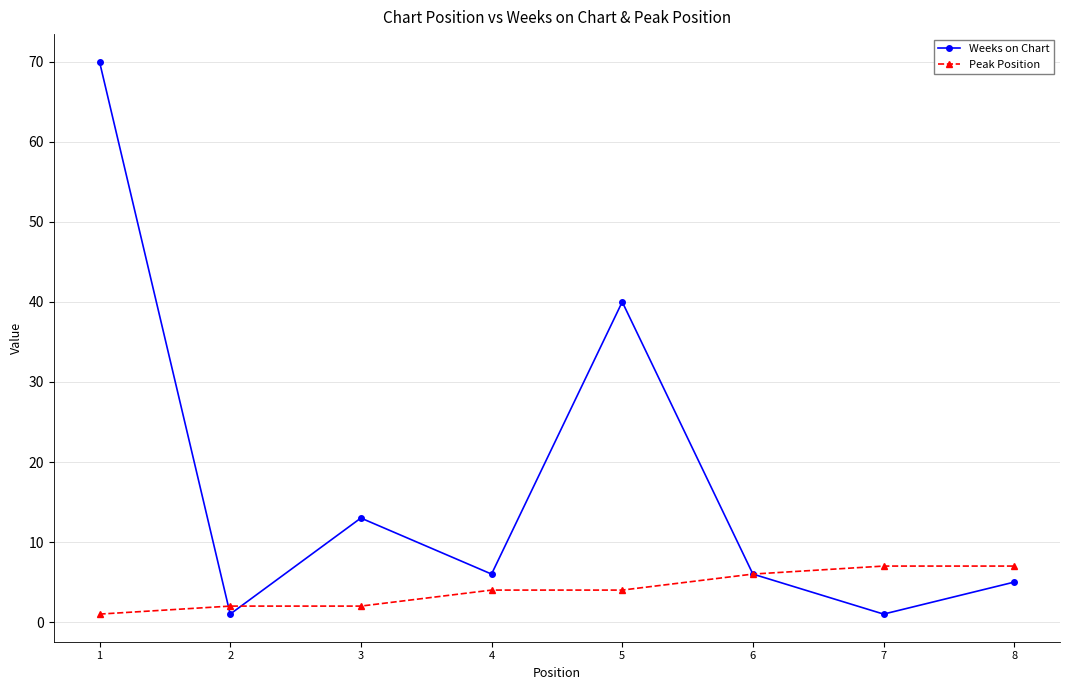

How many distinct data groups are displayed?

2